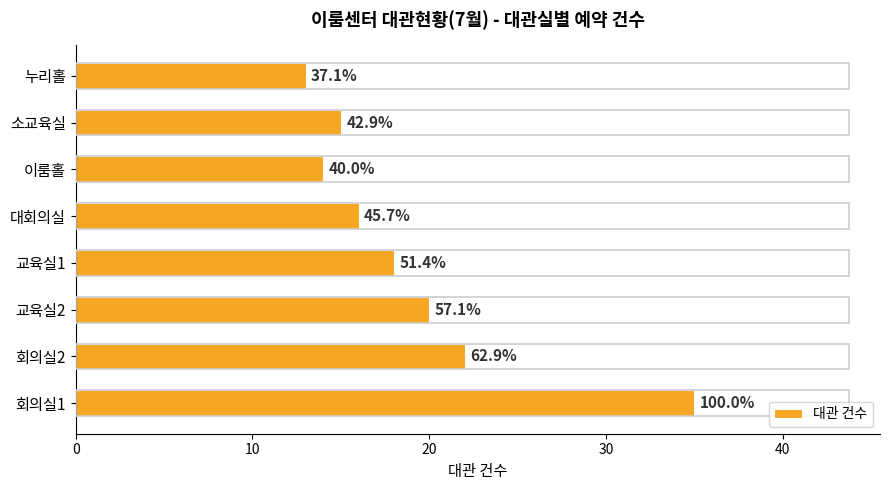

What is the average value?

19